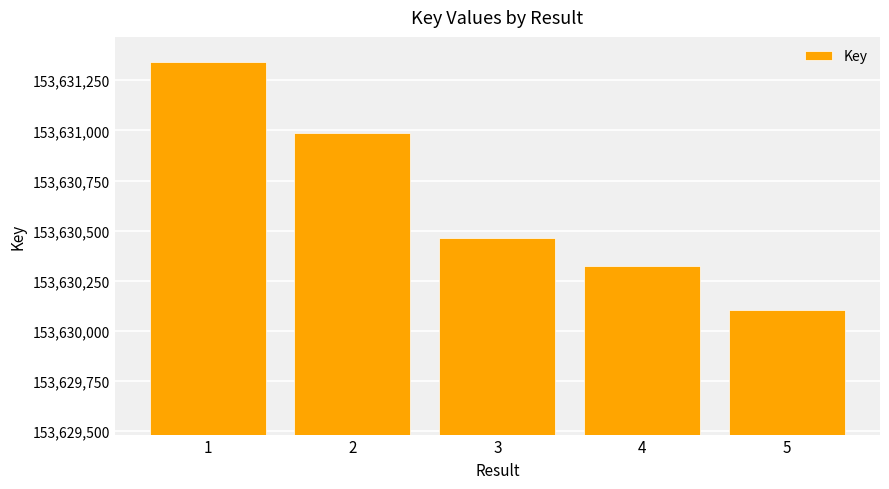

What is the difference between the second highest and second lowest values?

660